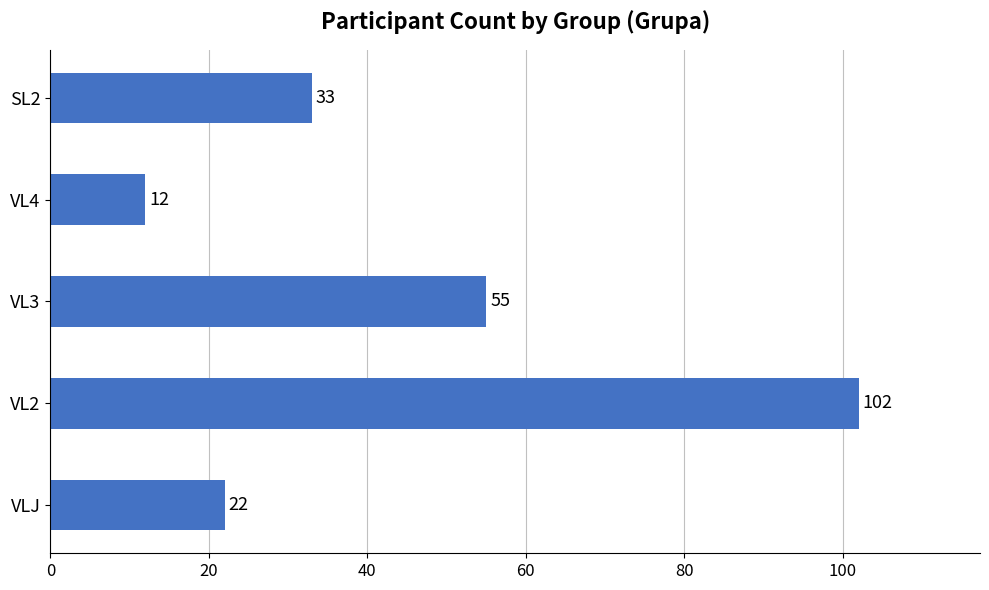

List the labels in order of value, smallest first.

VL4, VLJ, SL2, VL3, VL2